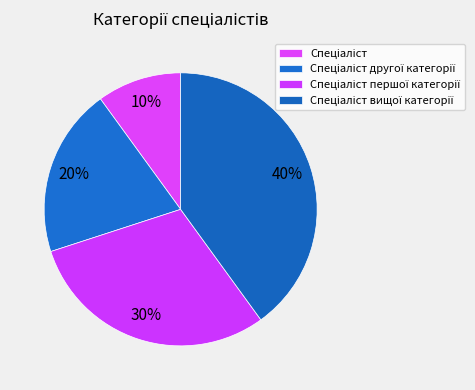

What is the total percentage of Спеціаліст and Спеціаліст вищої категорії?

50.0%